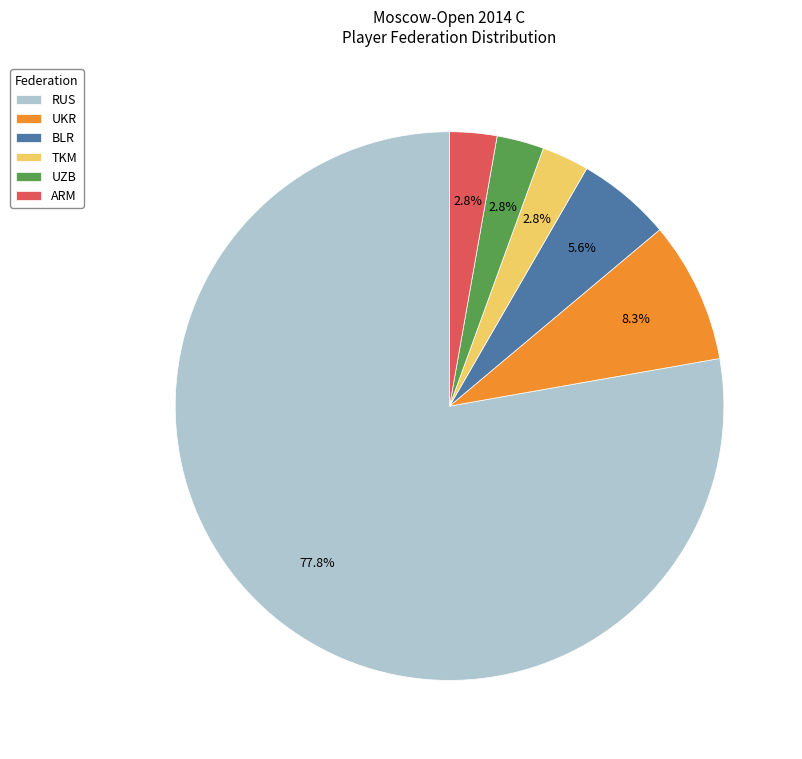

To the nearest percent, what is the difference between the largest and smallest slice percentages?

75%